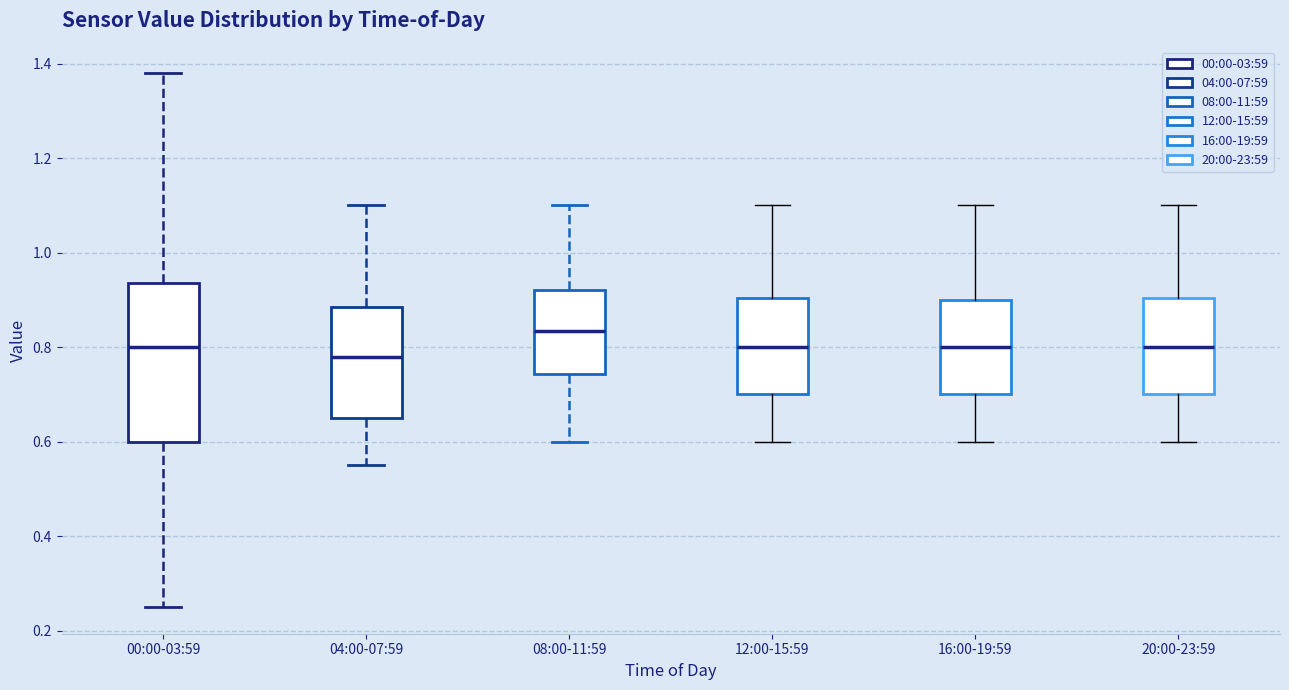

Comparing the boxes themselves (not the whiskers), which one is the tallest?

00:00-03:59